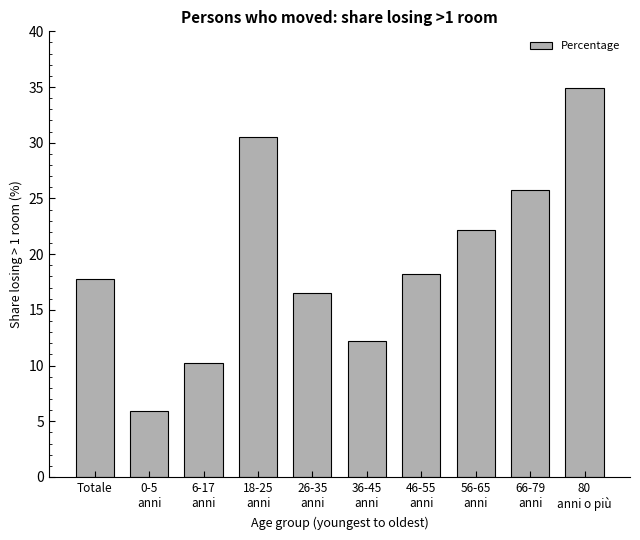

Reading right to left, extract all data points from this chart.

80
anni o più=34.9	66-79
anni=25.8	56-65
anni=22.2	46-55
anni=18.2	36-45
anni=12.2	26-35
anni=16.5	18-25
anni=30.5	6-17
anni=10.2	0-5
anni=5.9	Totale=17.8